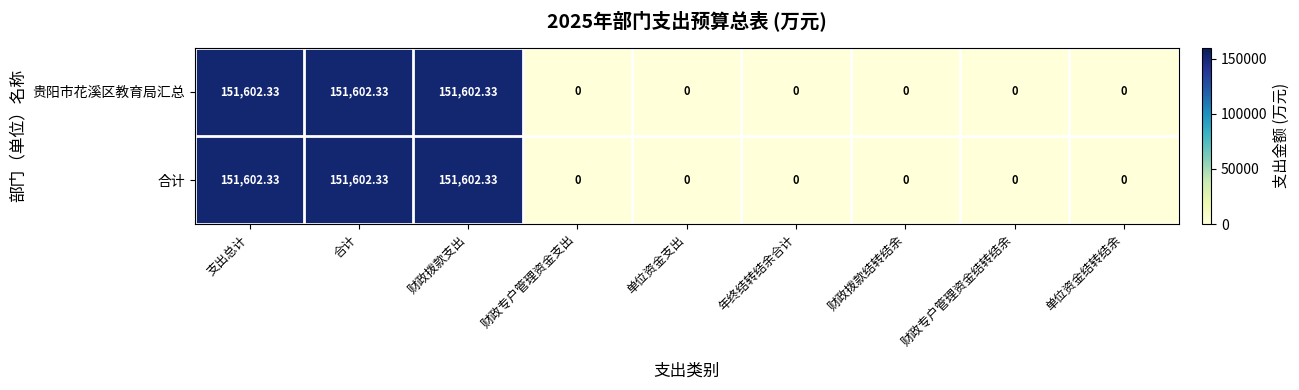

Is the value of 贵阳市花溪区教育局汇总 at 单位资金支出 greater than the value of 合计 at 支出总计?

No